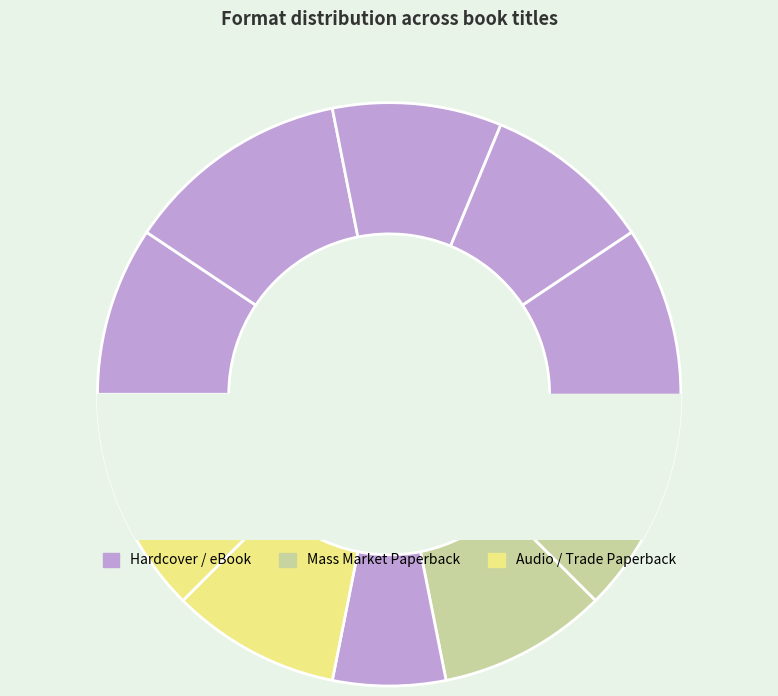

Is November Blues the majority of the pie?

No